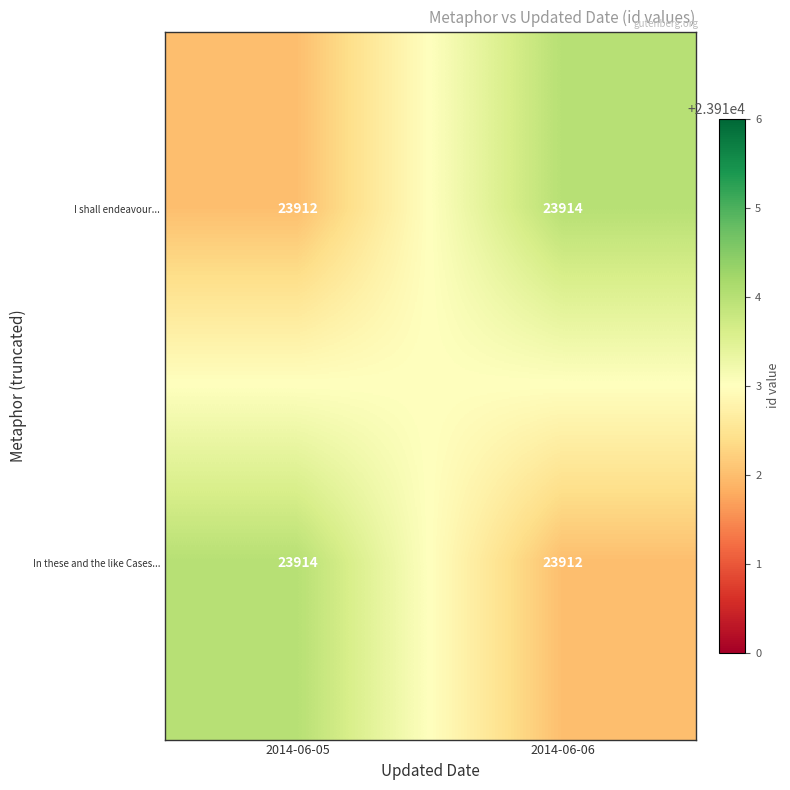

Where is I shall endeavour... nearest to the value 23913?

2014-06-05